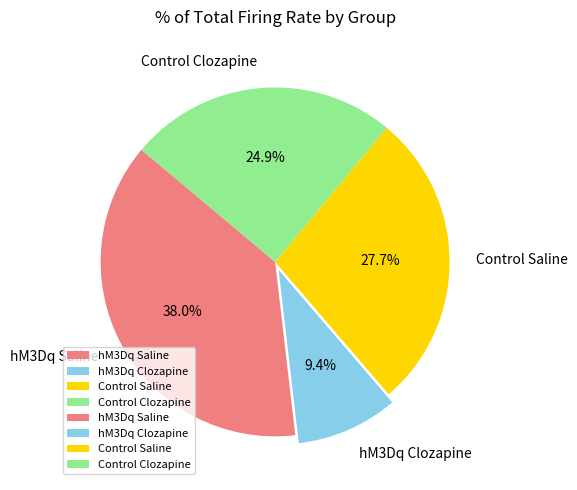

Is there any slice that represents more than half of the pie?

No